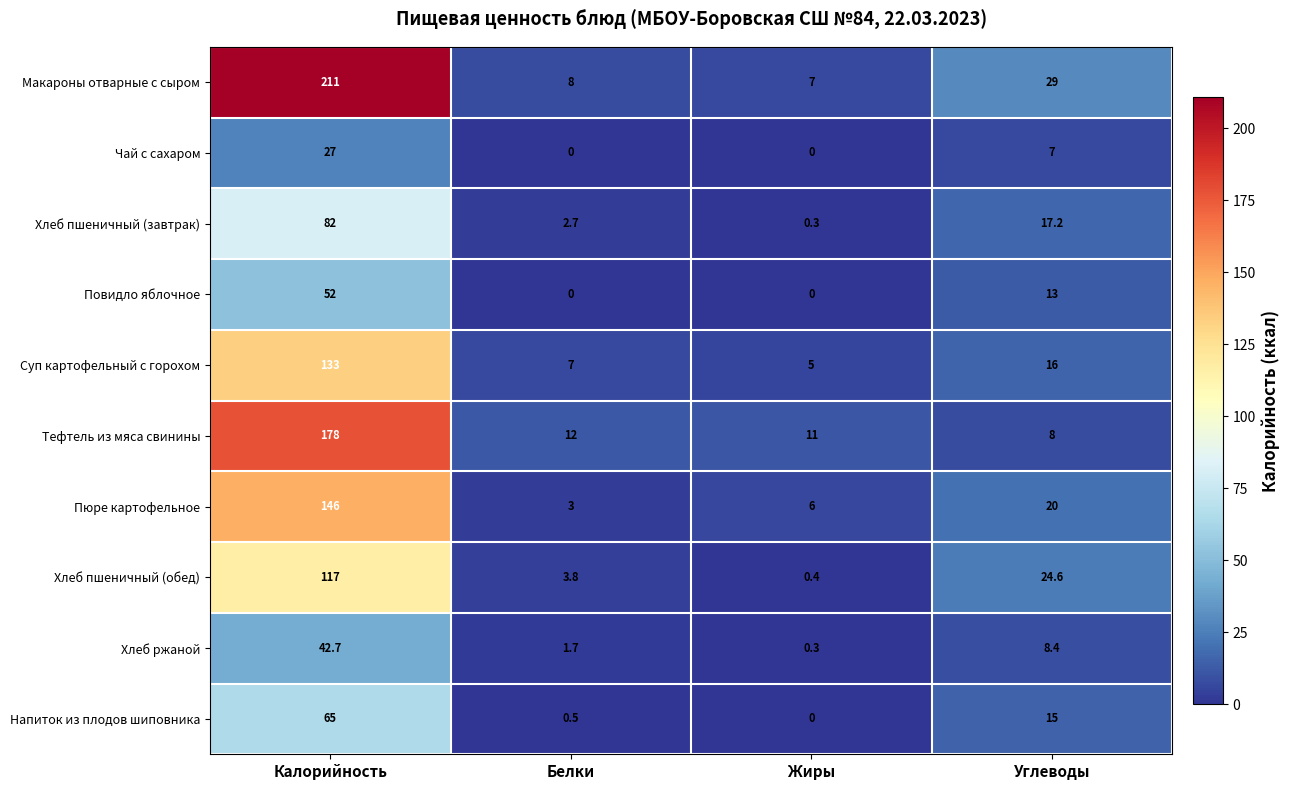

What is the maximum value shown in the chart?

211.0